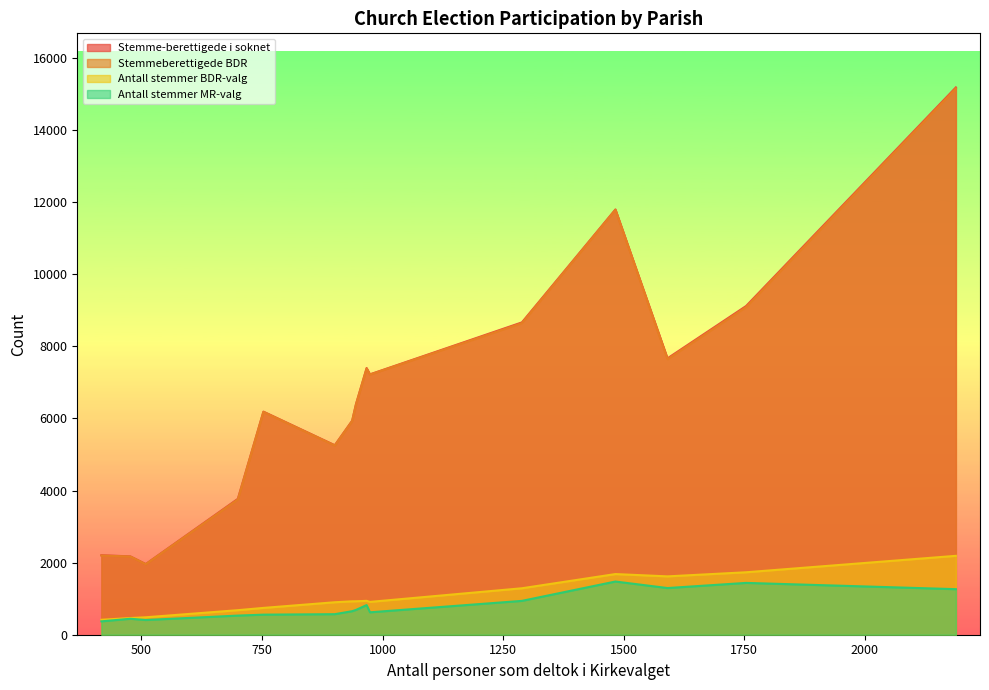

True or false: Antall stemmer MR-valg and Stemme-berettigede i soknet intersect in this chart.

False